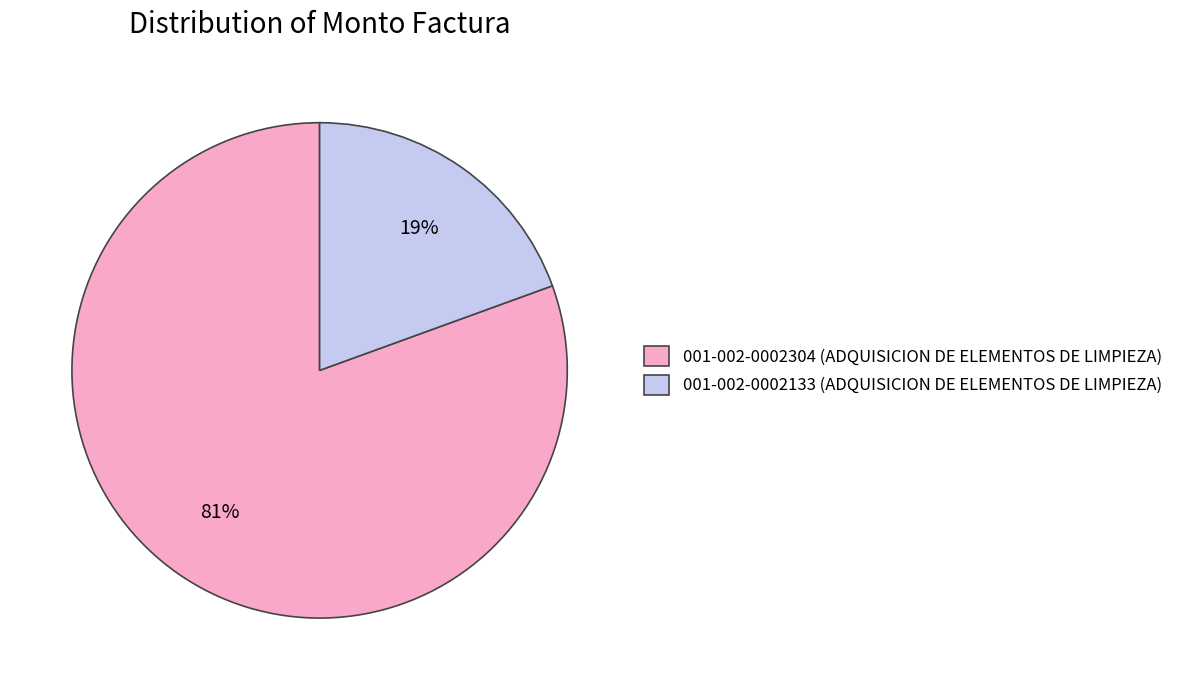

The 001-002-0002304 (ADQUISICION DE ELEMENTOS DE LIMPIEZA) slice represents 74% of the pie. True or false?

False